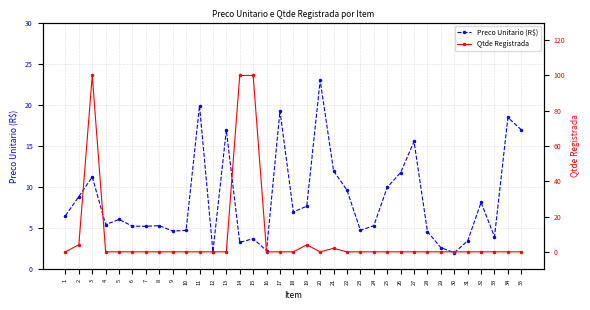

At how many categories does at least one series exceed 58?

3